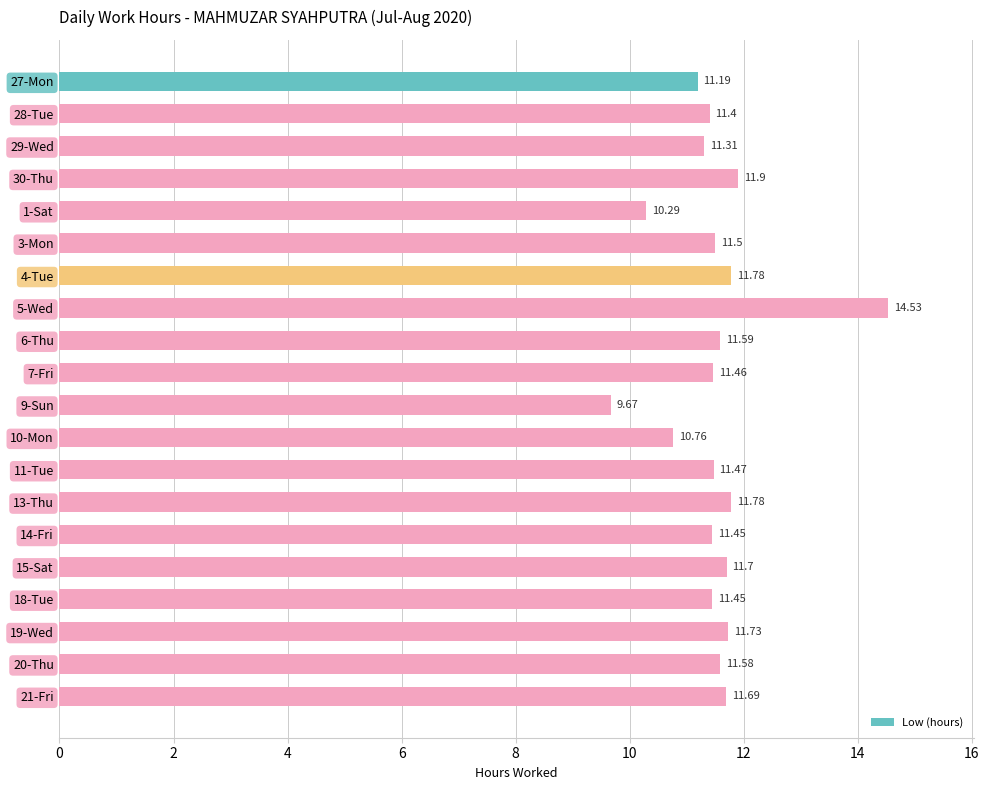

Which has a higher value, 27-Mon or 28-Tue?

28-Tue